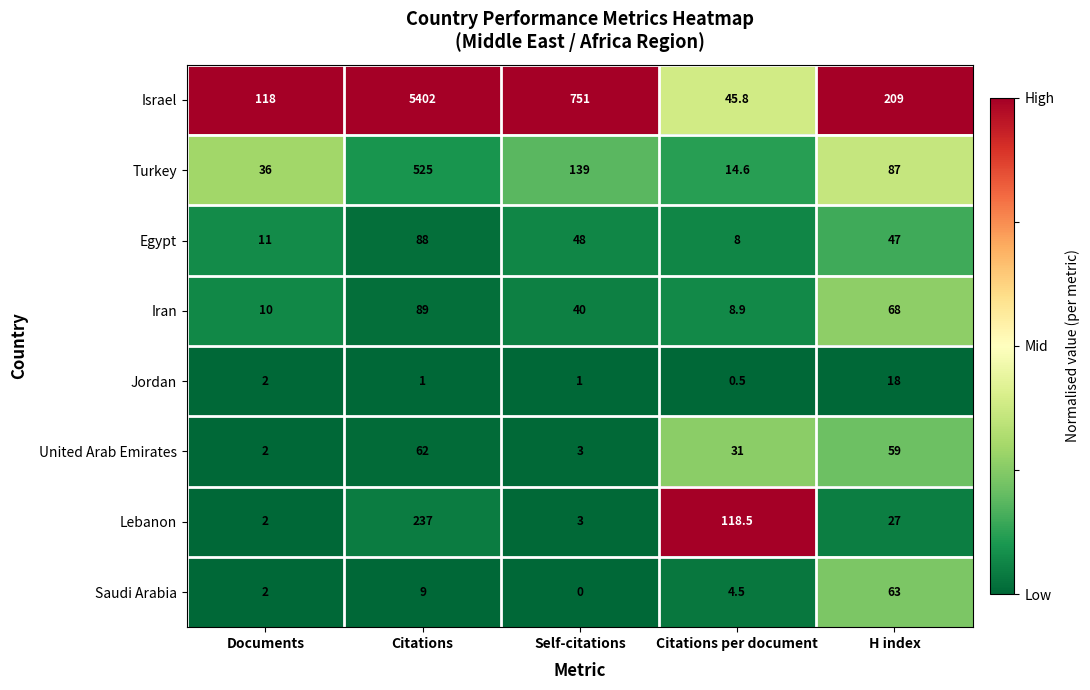

The value of Saudi Arabia at Self-citations is -19.1. True or false?

False